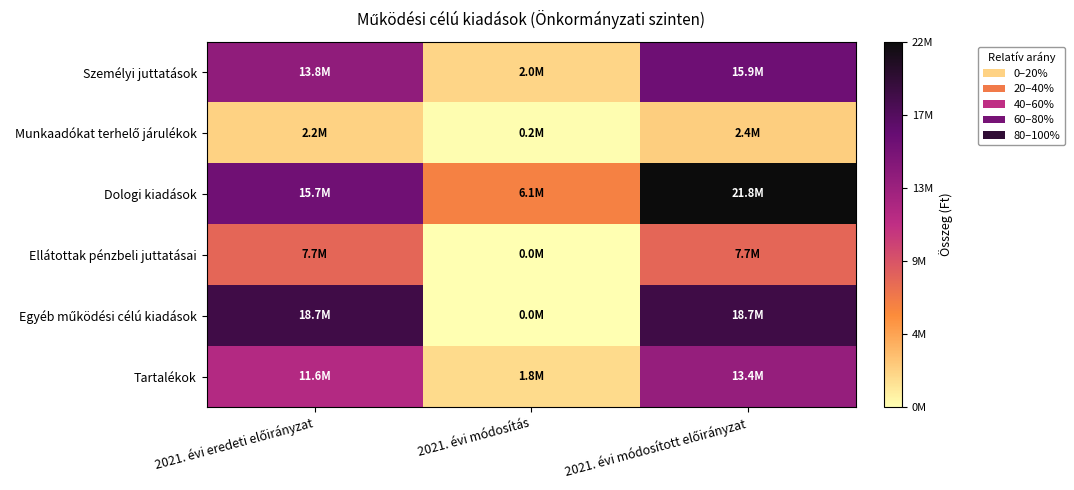

How many distinct data groups are displayed?

6